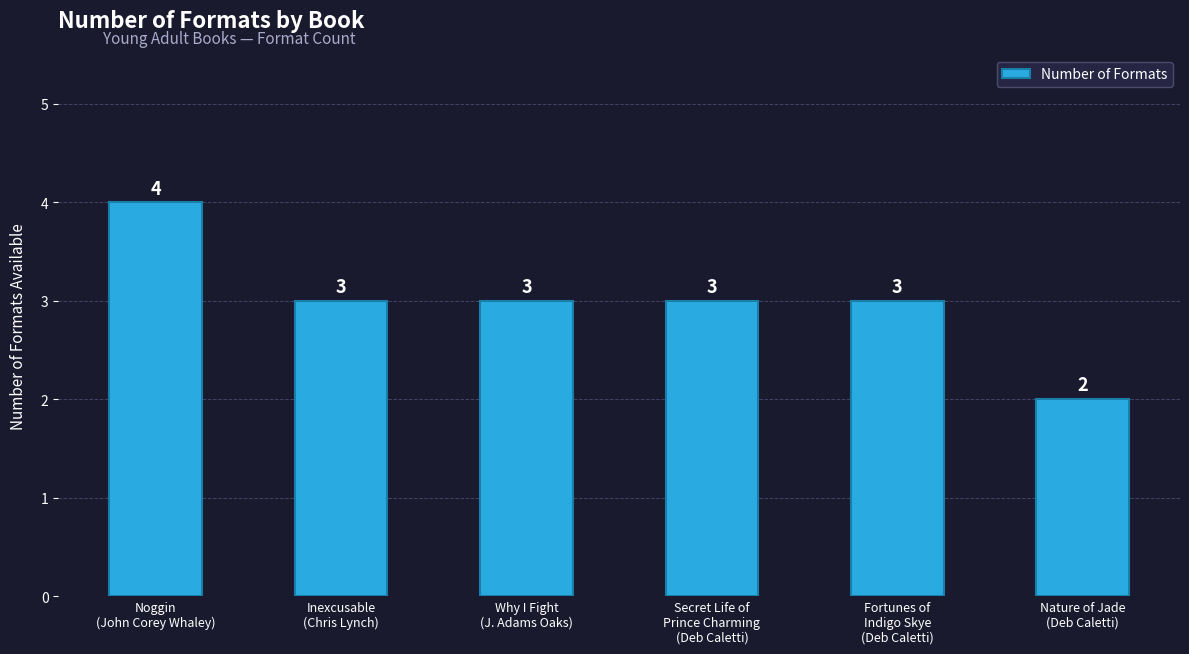

Reading right to left, extract all data points from this chart.

Nature of Jade
(Deb Caletti)=2	Fortunes of
Indigo Skye
(Deb Caletti)=3	Secret Life of
Prince Charming
(Deb Caletti)=3	Why I Fight
(J. Adams Oaks)=3	Inexcusable
(Chris Lynch)=3	Noggin
(John Corey Whaley)=4